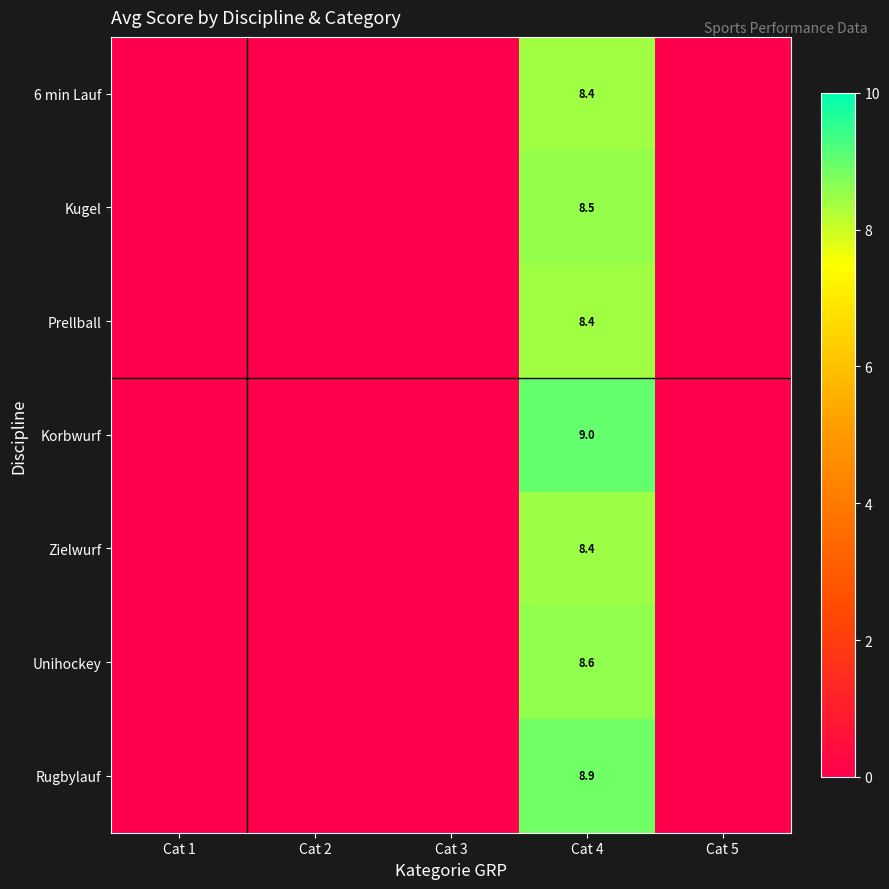

At which category does the chart reach its peak across all series?

Cat 4